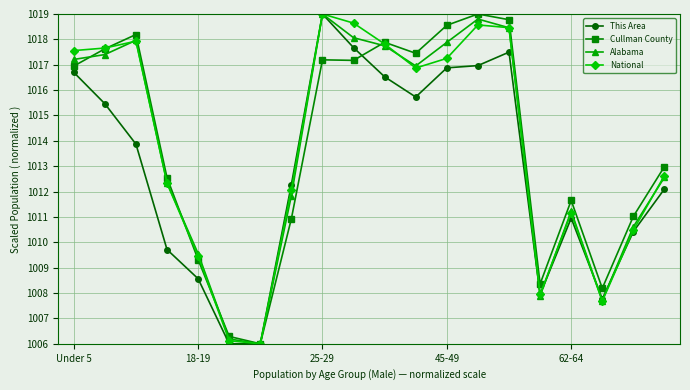

What is the minimum value shown in the chart?

1006.0